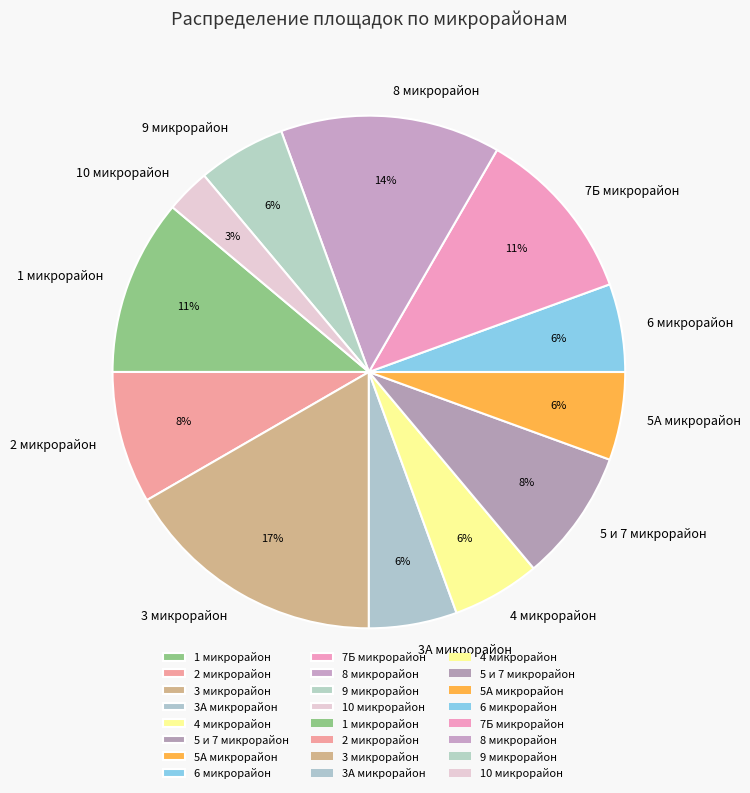

How many slices are in this pie chart?

12